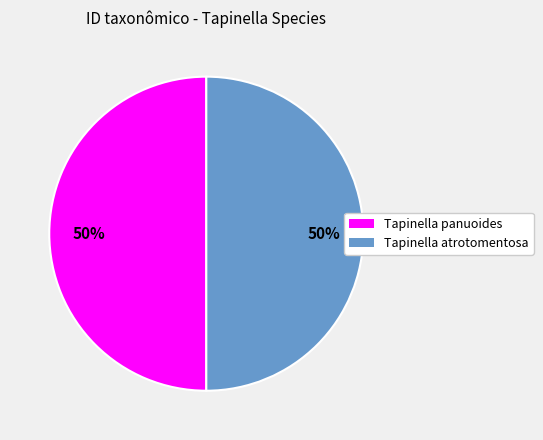

True or false: Tapinella atrotomentosa accounts for 40% of the total.

False